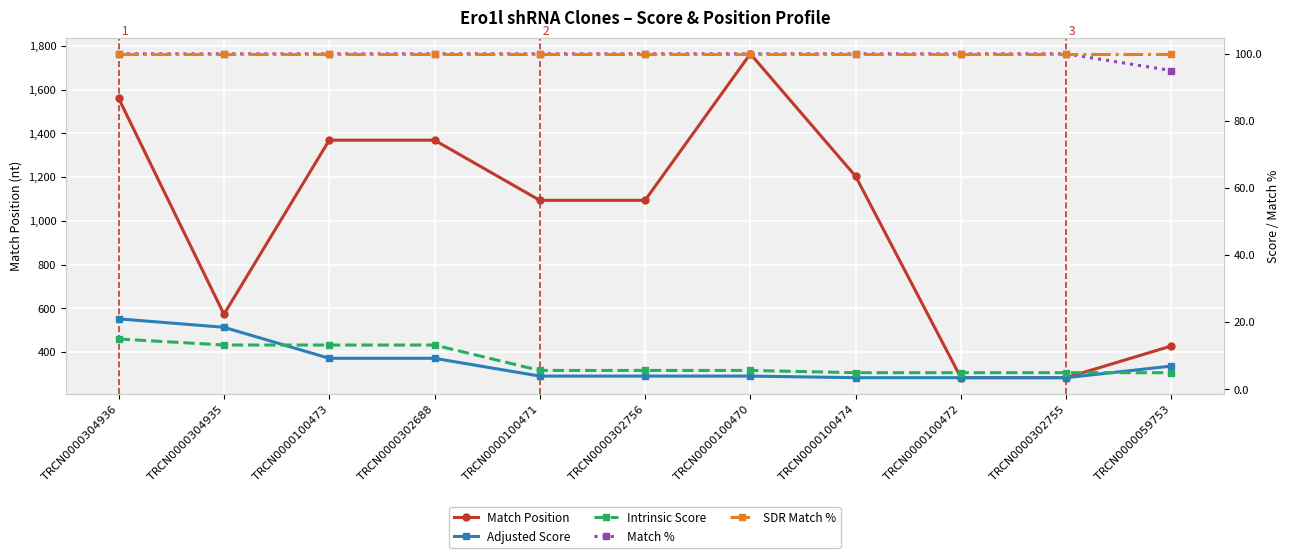

The Match Position series shows 1560.0 at TRCN0000304936. True or false?

True